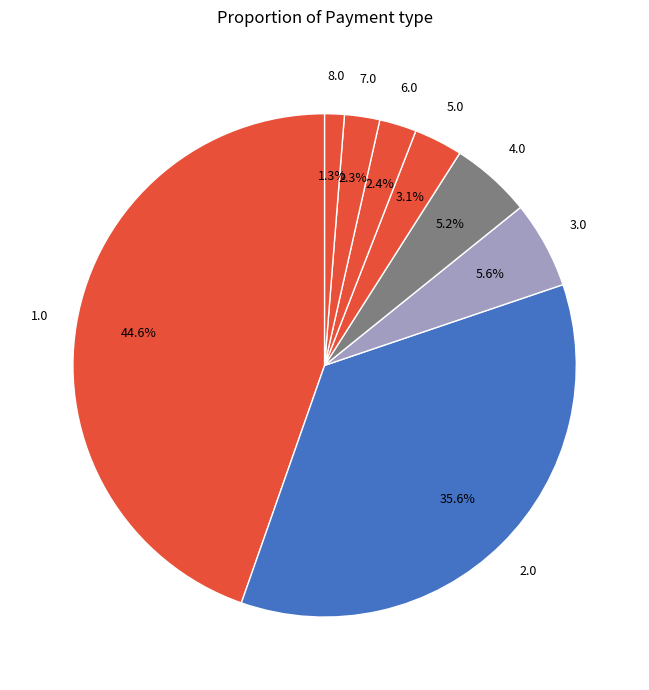

How many slices are in this pie chart?

8